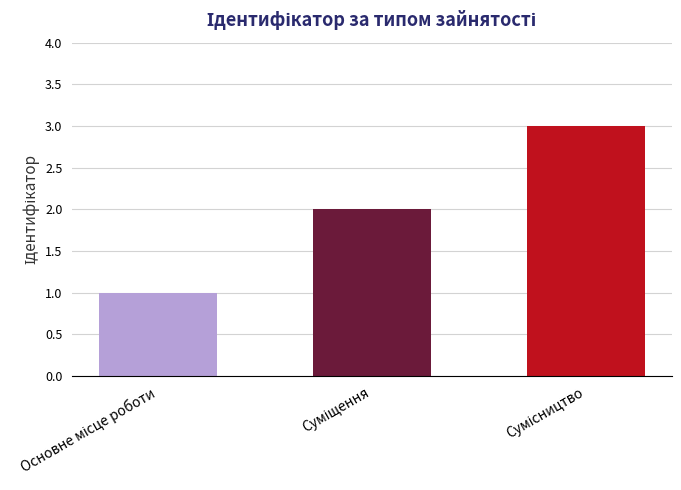

What is the maximum value shown in the chart?

3